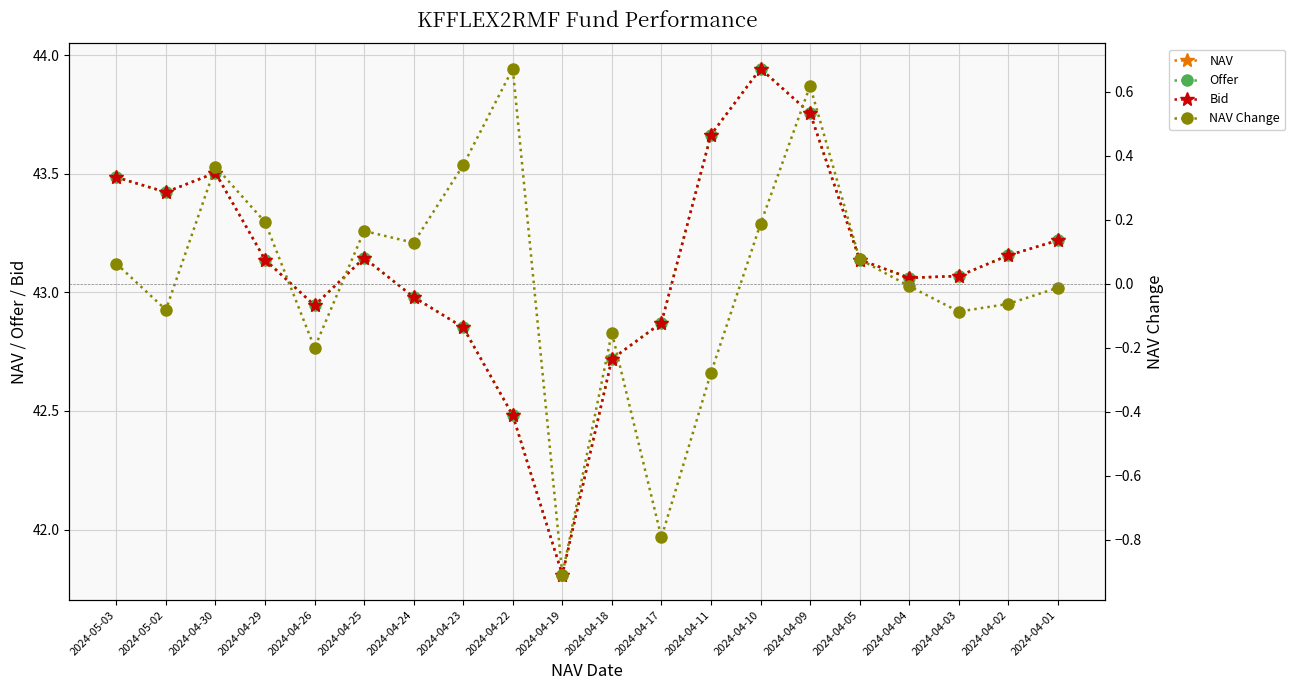

Which series has the largest range (max minus min)?

NAV